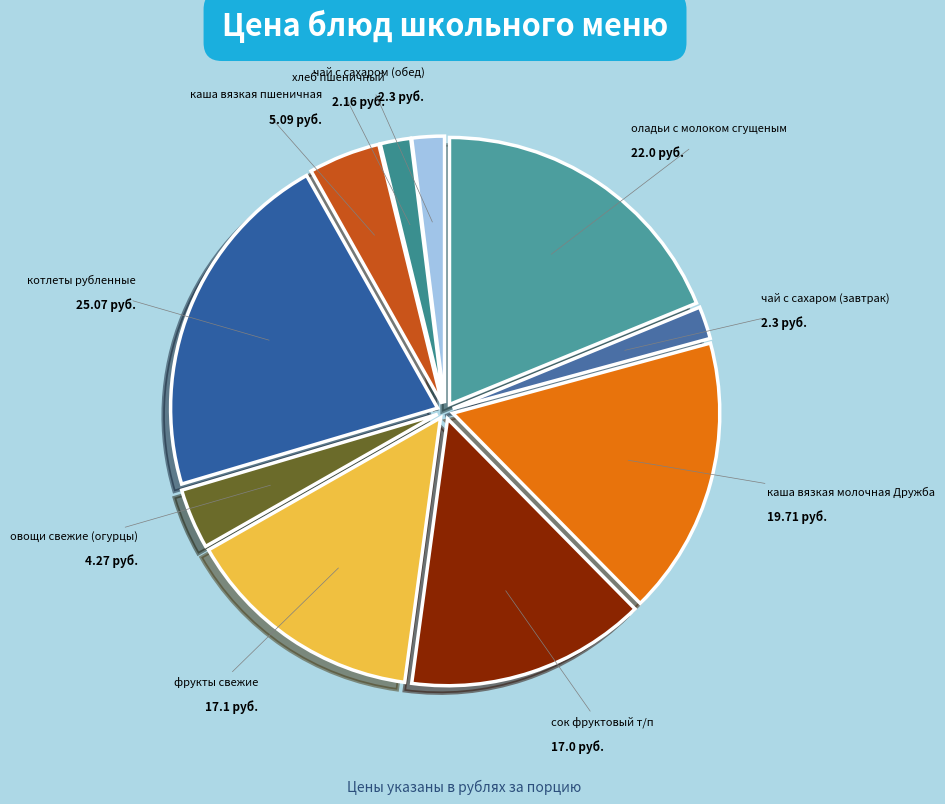

Count the number of slices in the pie.

10